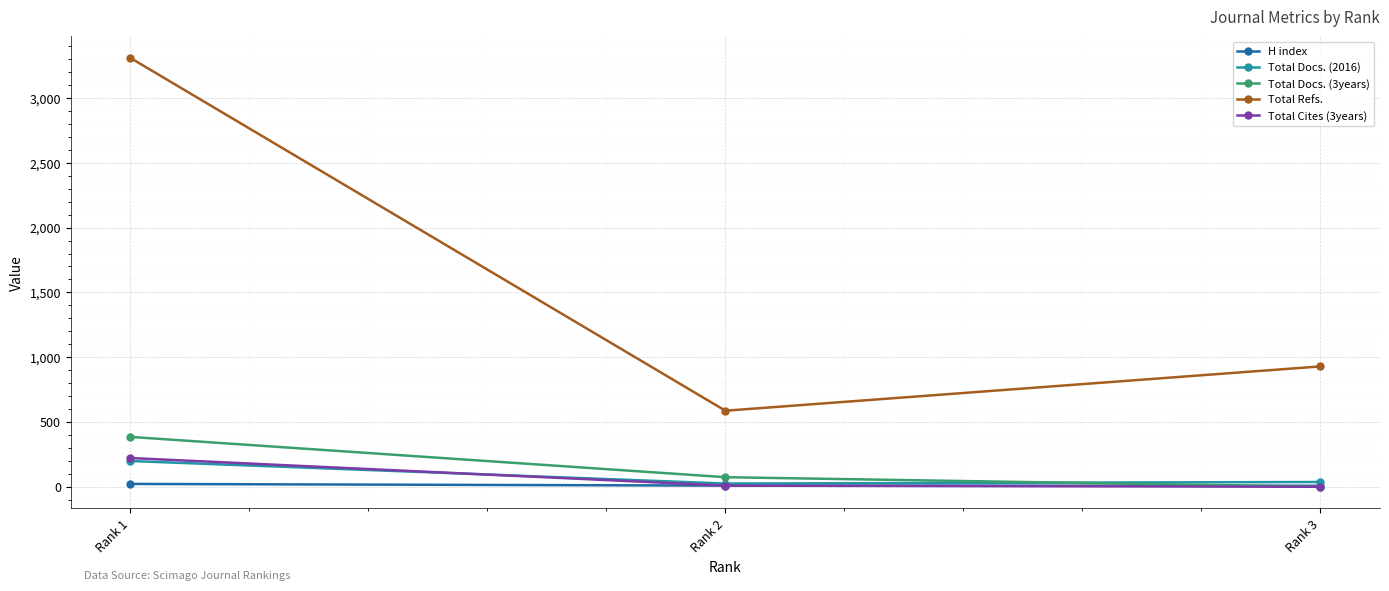

What is the approximate value of Total Docs. (3years) at Rank 1, to the nearest 5?

385